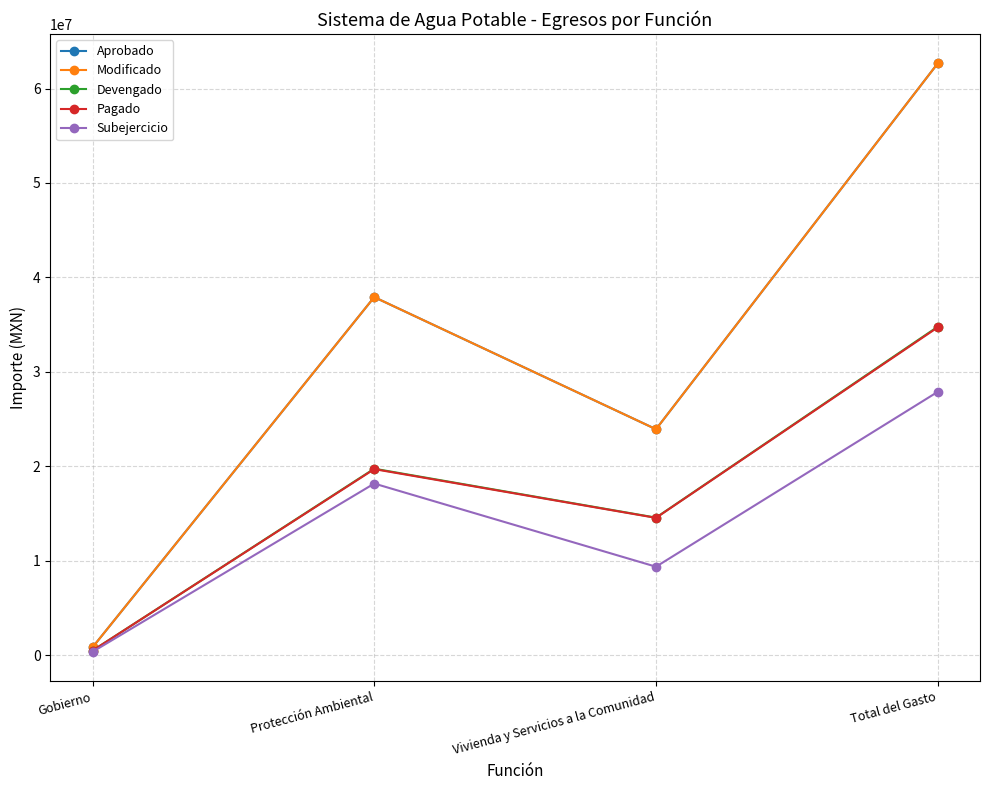

Which series has the largest total across all categories?

Aprobado